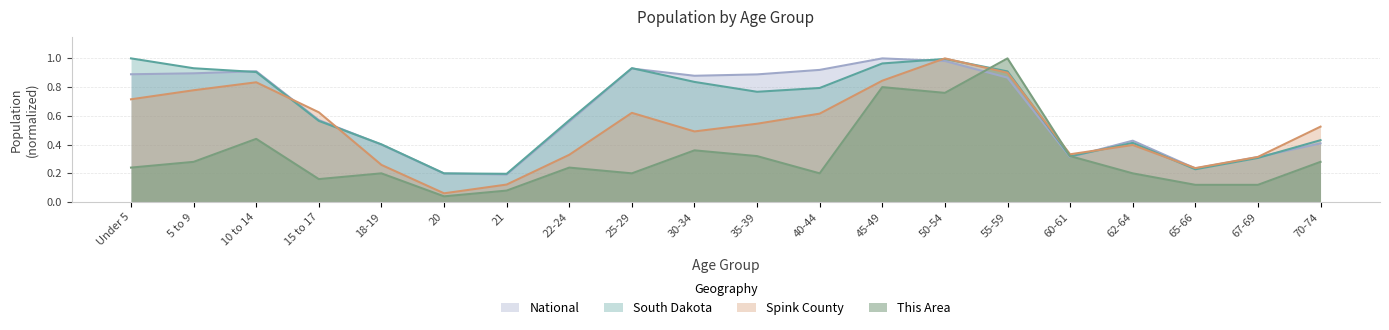

True or false: South Dakota and National intersect in this chart.

True